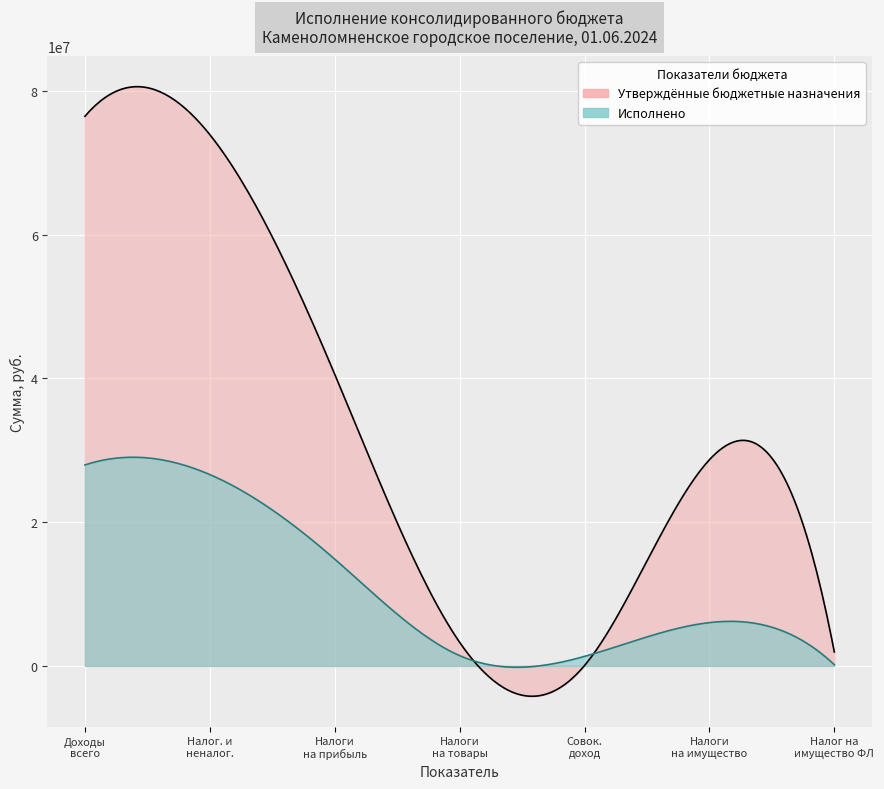

What is the value of the Исполнено point at the 5th from the left?

1324800.0